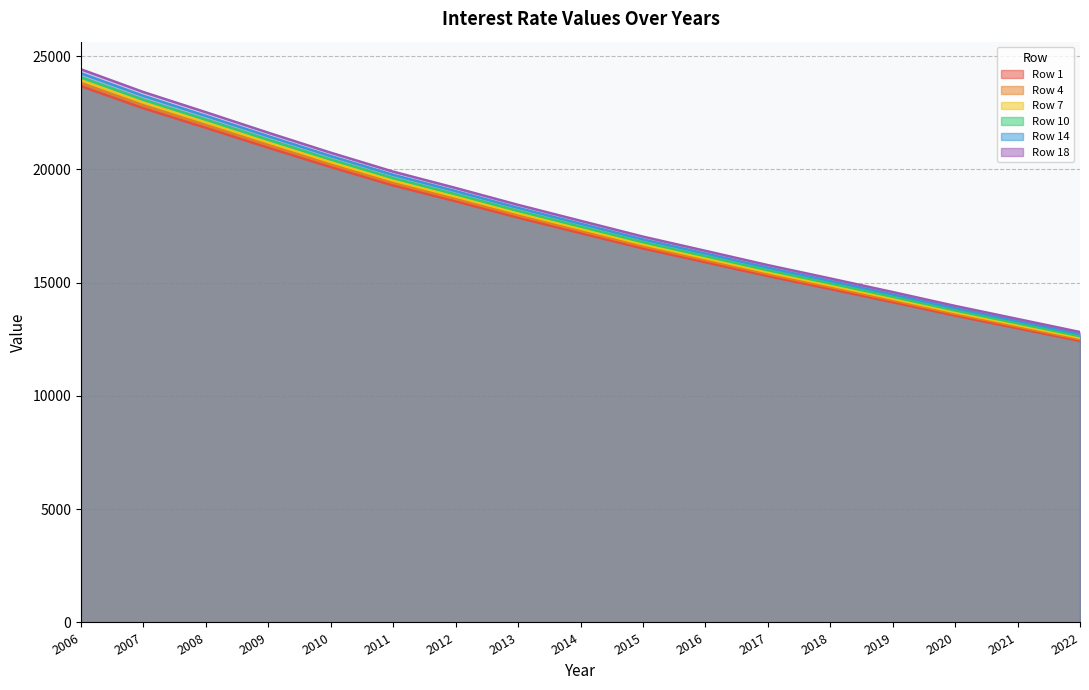

True or false: Row 1 and Row 7 intersect in this chart.

False